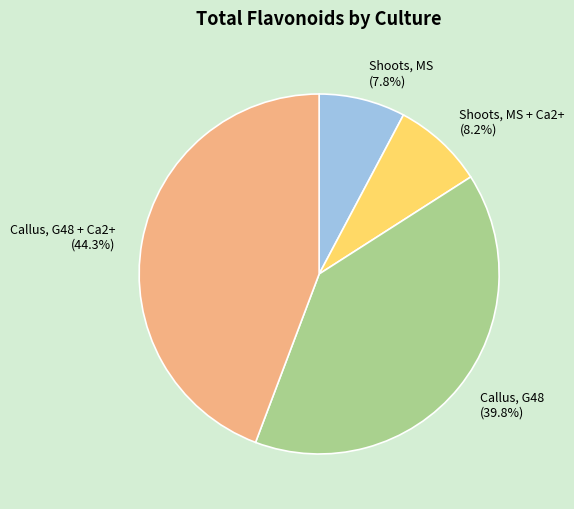

How many slices are in this pie chart?

4